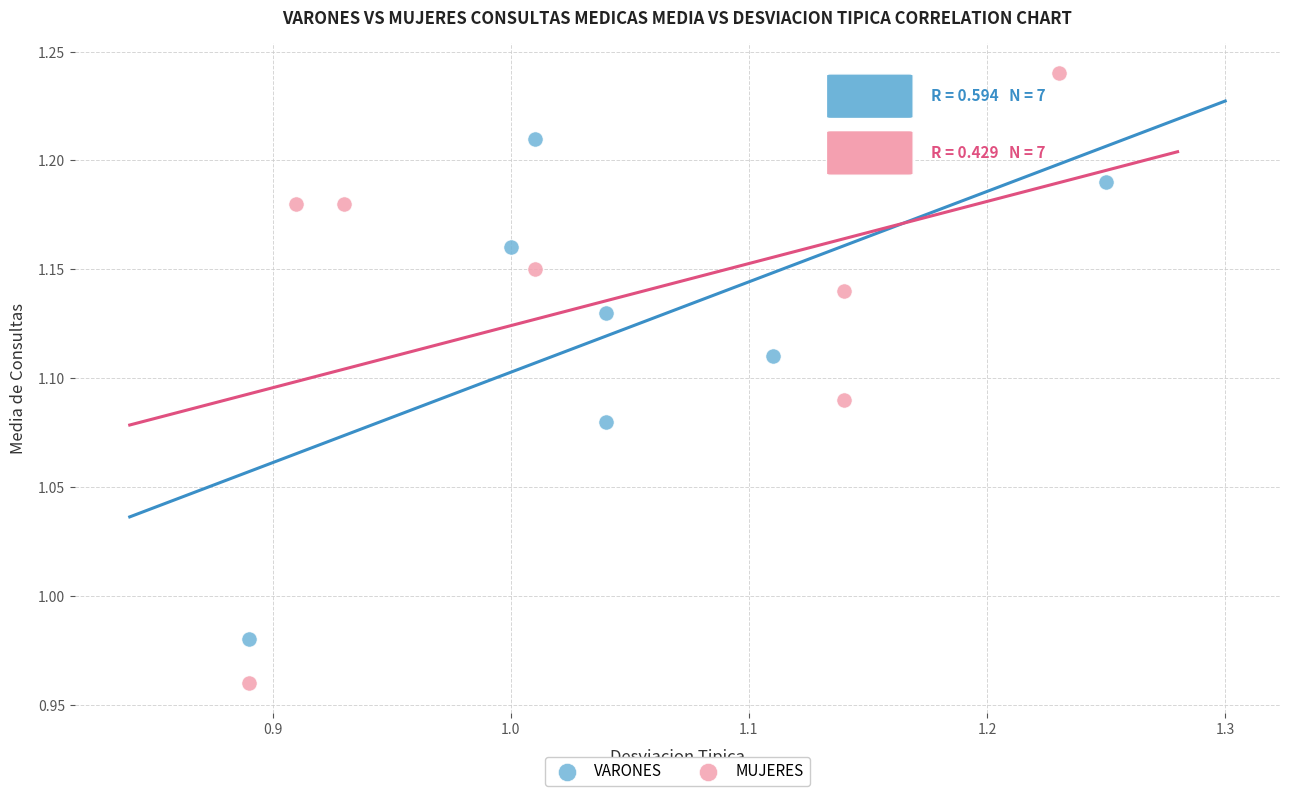

Which series reaches the minimum Y coordinate?

MUJERES